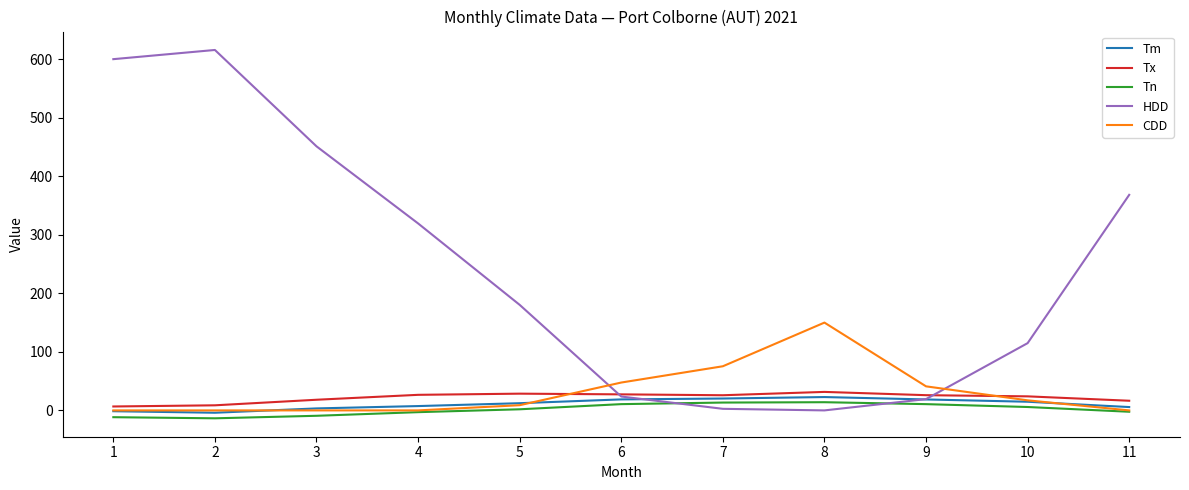

Does the chart have visible grid lines?

No